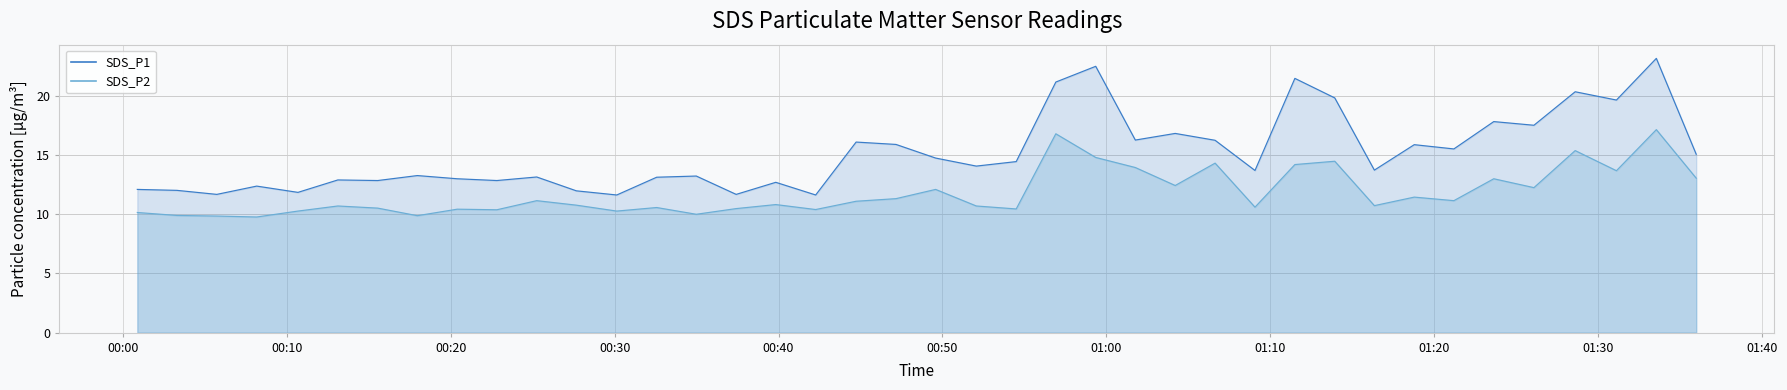

Reading left to right, extract all data points from this chart.

SDS_P1 line: 12.1	12.0	11.7	12.4	11.8	12.9	12.8	13.3	13.0	12.8	13.2	12.0	11.6	13.1	13.2	11.7	12.7	11.6	16.1	15.9	14.8	14.1	14.4	21.2	22.5	16.3	16.8	16.2	13.7	21.5	19.8	13.7	15.9	15.5	17.8	17.5	20.4	19.6	23.2	15.1
SDS_P2 line: 10.2	9.9	9.8	9.8	10.3	10.7	10.5	9.9	10.4	10.4	11.2	10.8	10.3	10.6	10.0	10.5	10.8	10.4	11.1	11.3	12.1	10.7	10.4	16.8	14.8	13.9	12.4	14.3	10.6	14.2	14.5	10.7	11.4	11.2	13.0	12.2	15.4	13.7	17.1	13.1